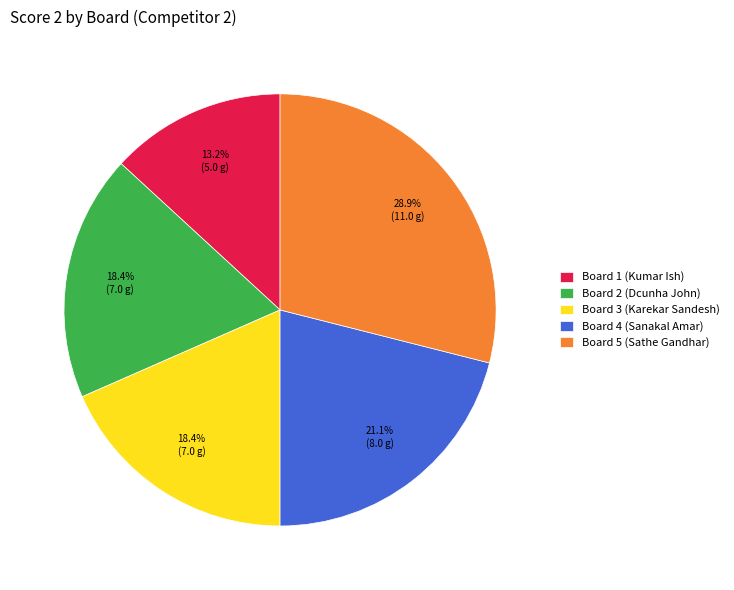

Count the number of slices in the pie.

5